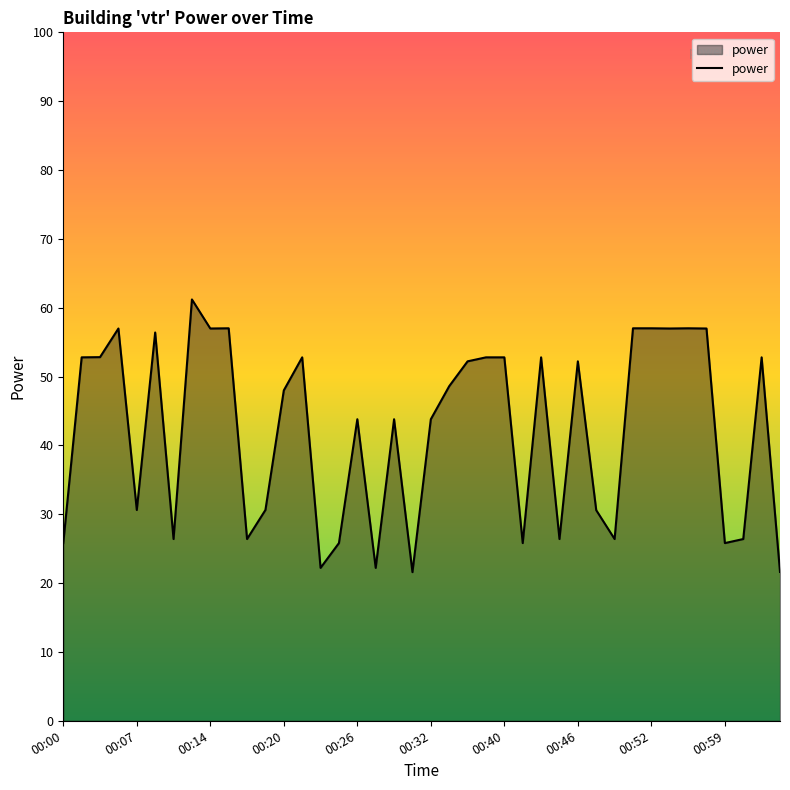

What is the minimum value shown in the chart?

21.6